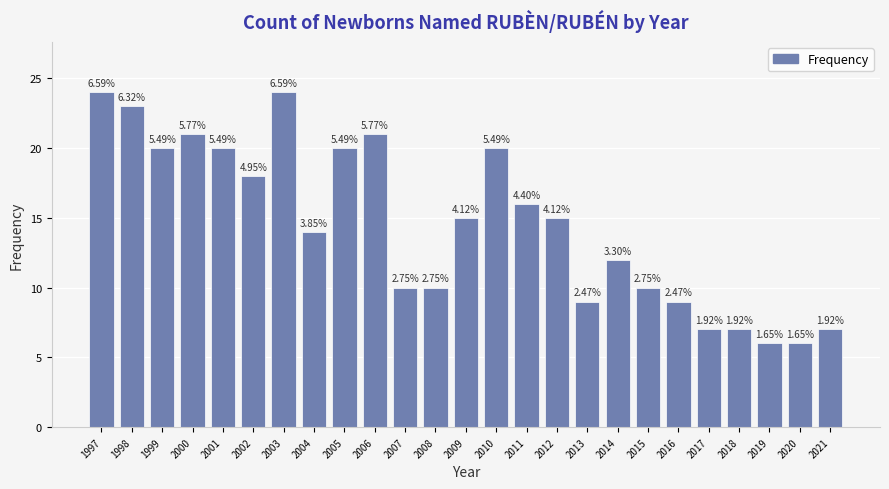

What is the difference between the maximum and minimum values?

18